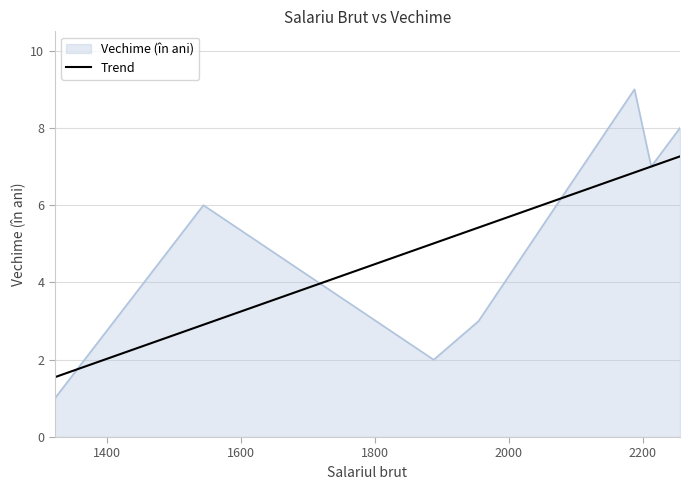

What is the minimum value shown in the chart?

1.0